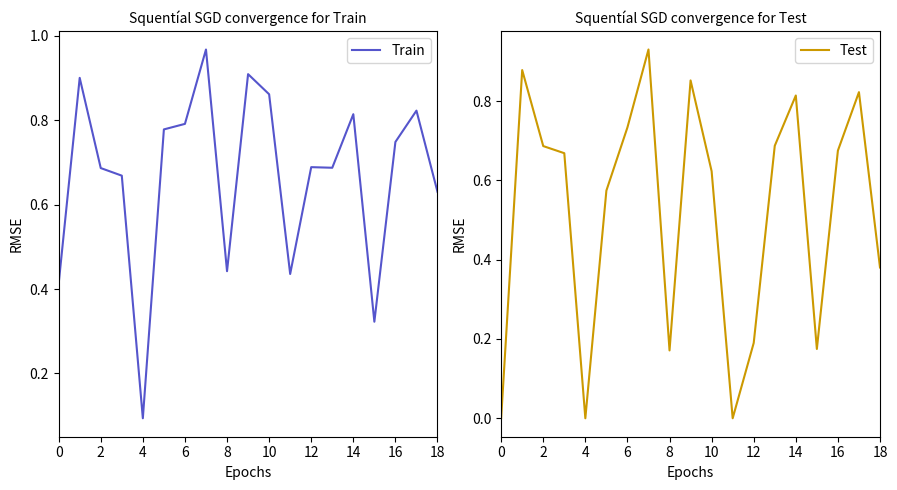

Count the number of categories in the chart.

19